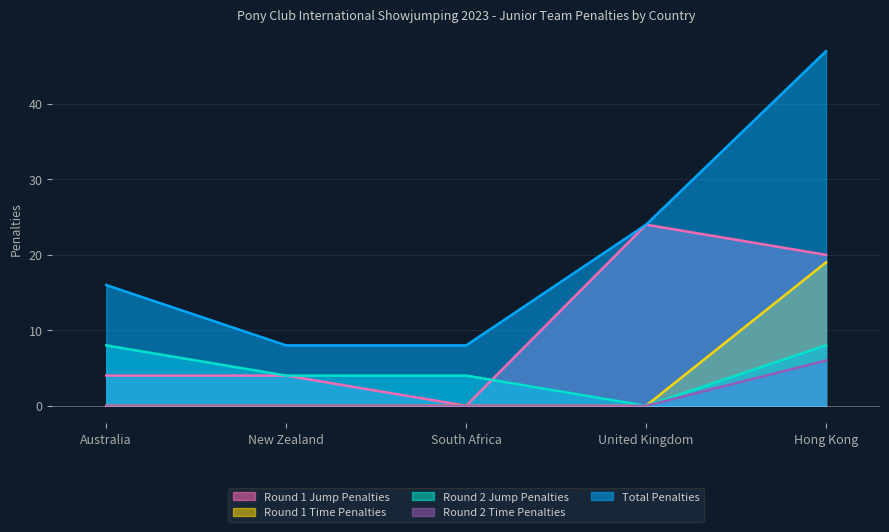

What is the label of the 2nd point from the left?

New Zealand